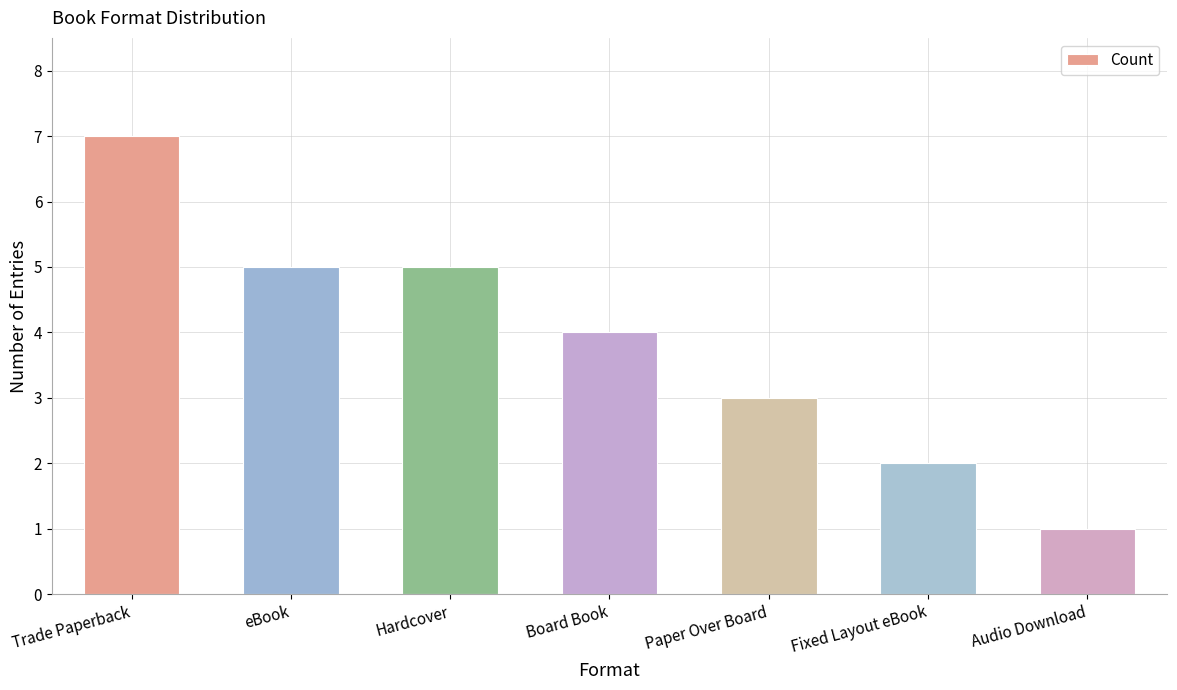

What is the smallest value displayed?

1